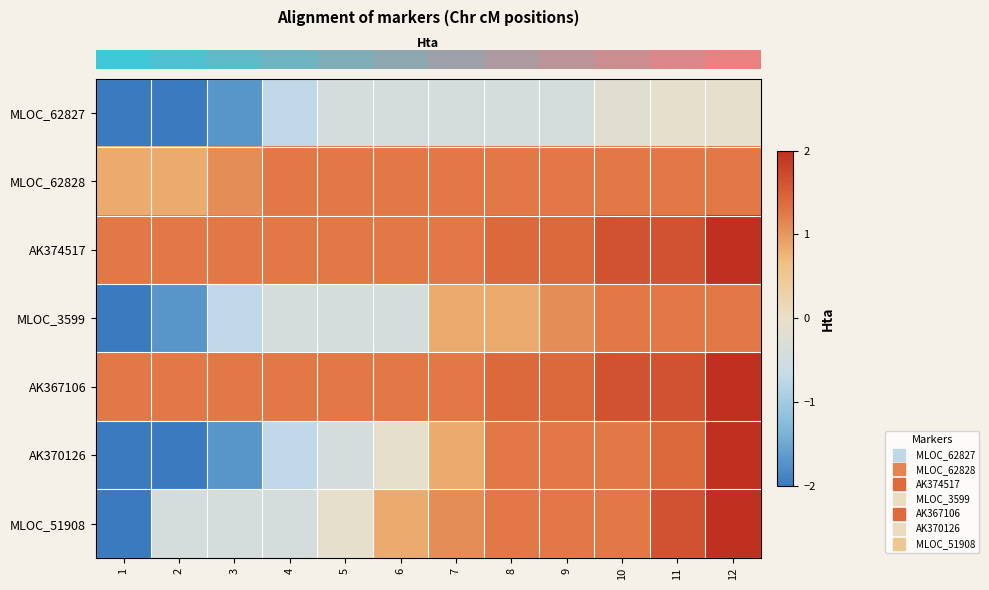

Rank the series by their maximum value, from highest to lowest.

row_2, row_4, row_5, row_6, row_1, row_3, row_0